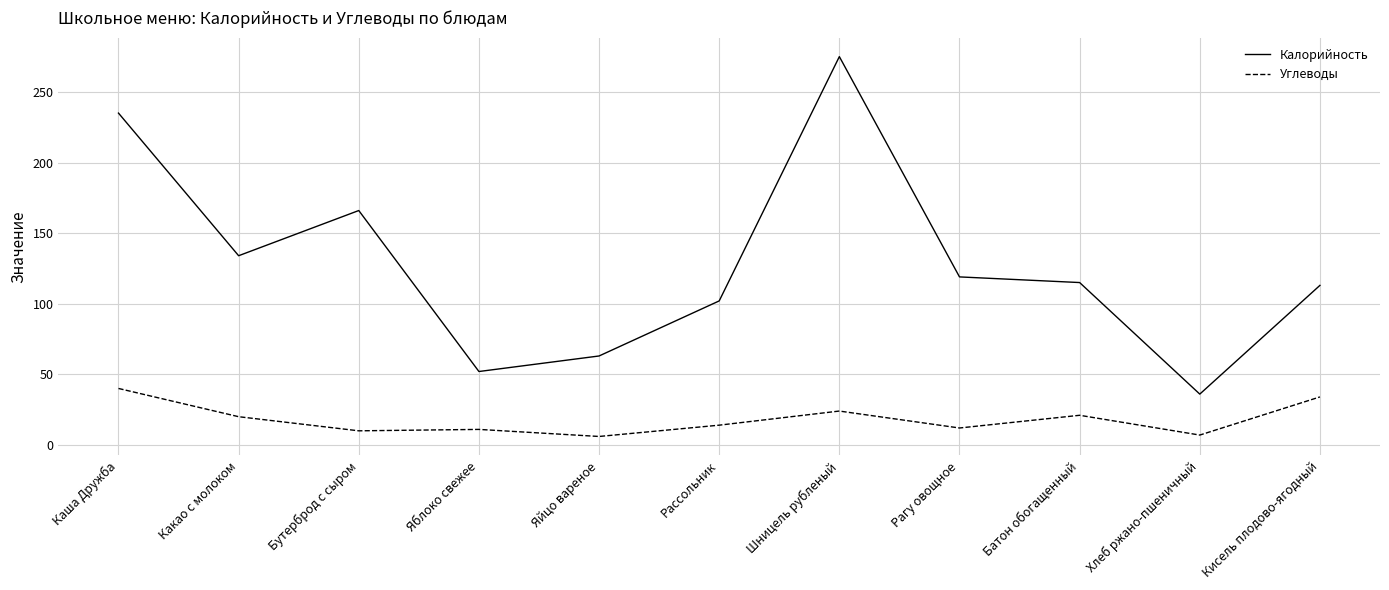

What is the total value across all series at Хлеб ржано-пшеничный?

43